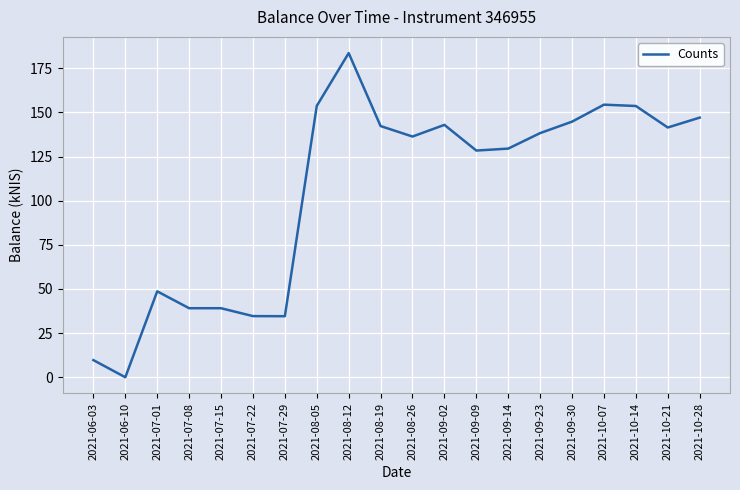

How many values are above zero?

19